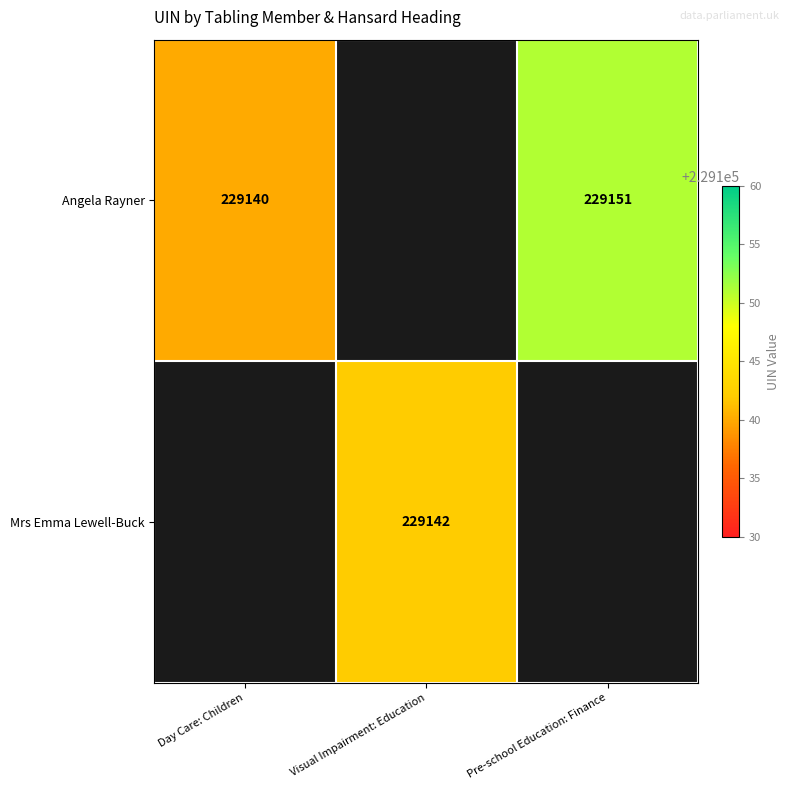

Is it true that Mrs Emma Lewell-Buck equals 348998 at Visual Impairment: Education?

False